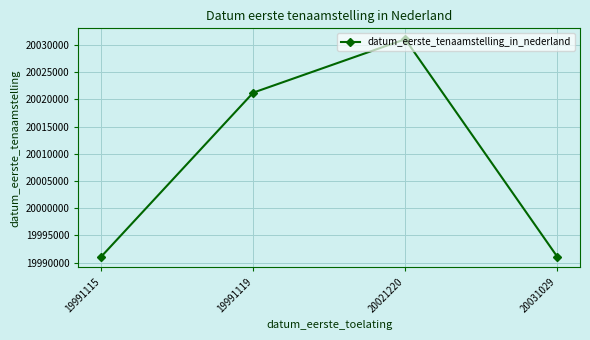

What is the difference between the values at 19991119 and 19991115?

30101